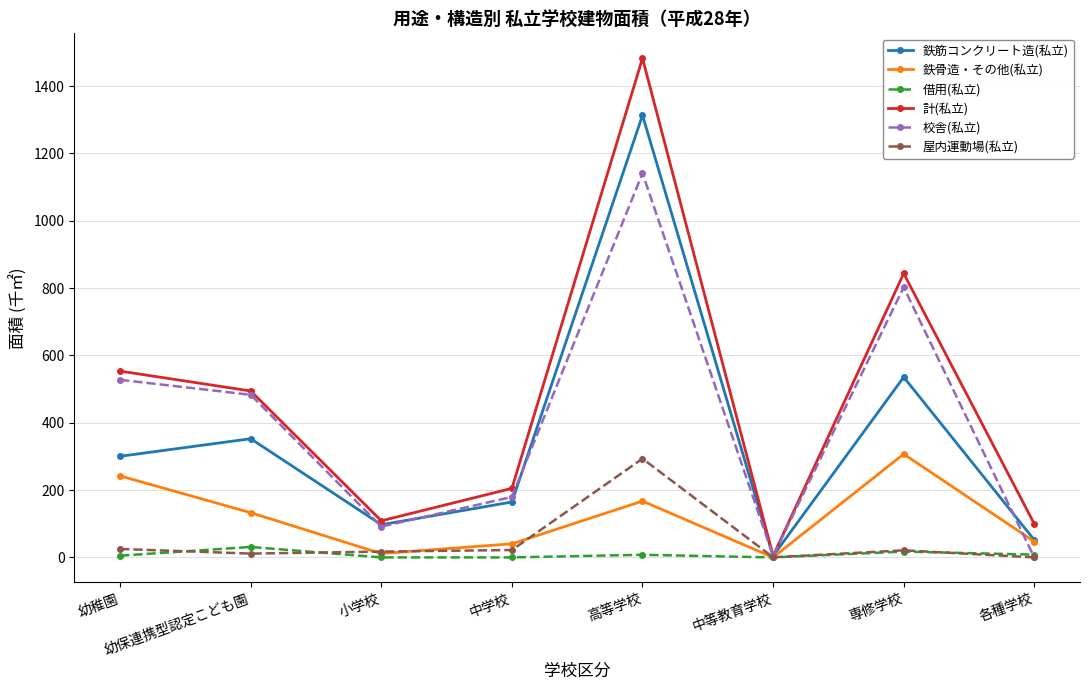

Rank the series at 中学校 from lowest to highest value.

借用(私立), 屋内運動場(私立), 鉄骨造・その他(私立), 鉄筋コンクリート造(私立), 校舎(私立), 計(私立)